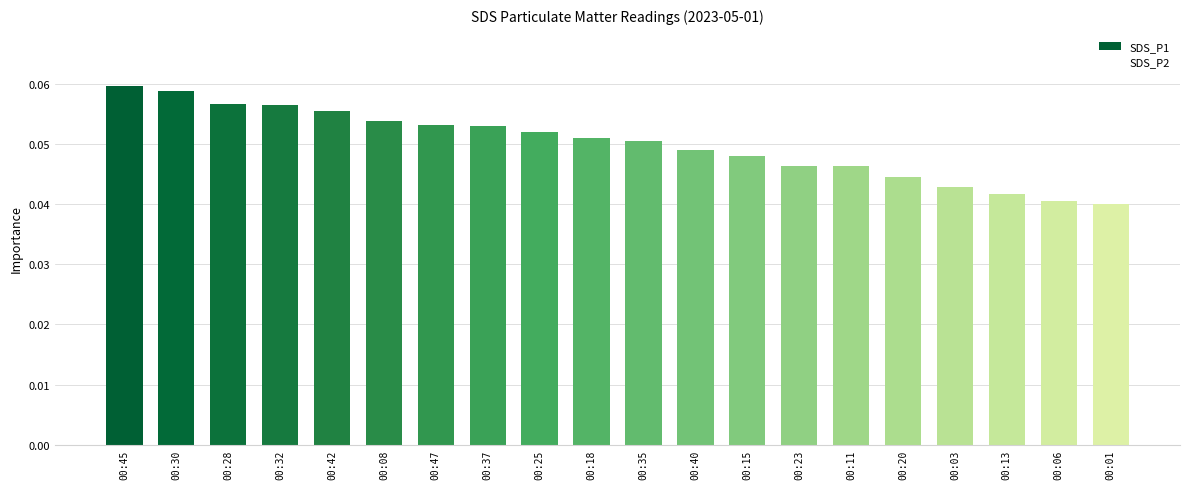

True or false: the data shows 0.0 at 00:28.

False